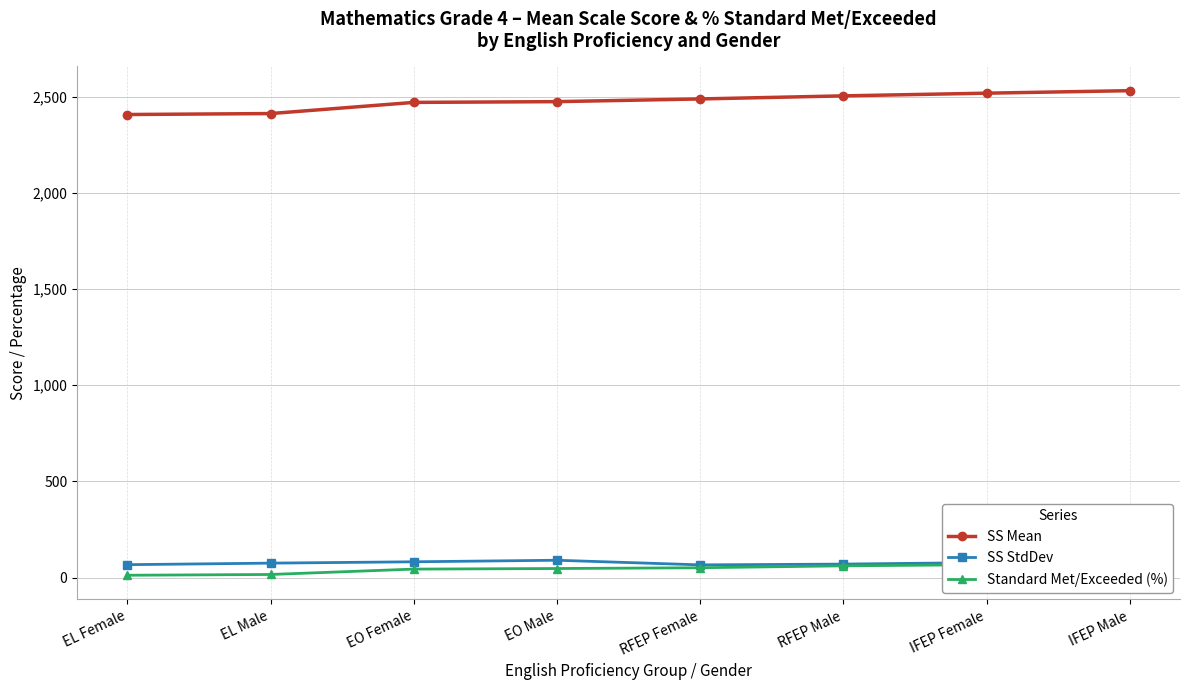

Reading right to left, extract all data points from this chart.

SS Mean: 2532	2519	2505	2489	2475	2471	2413	2408
SS StdDev: 83	78	70	66	90	82	75	67
Standard Met/Exceeded (%): 72	67	61	51	47	44	16	12